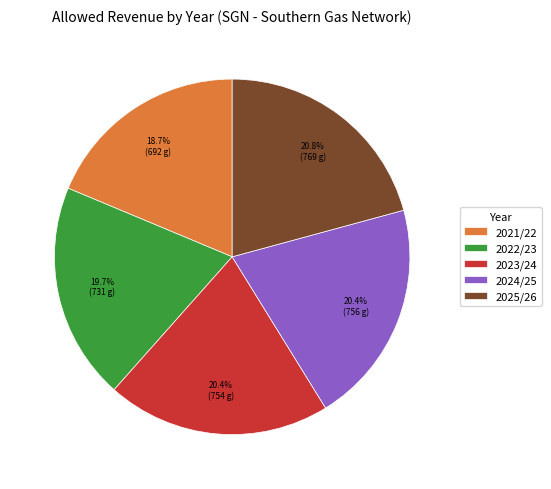

Is the sum of 2025/26 and 2021/22 greater than half?

No